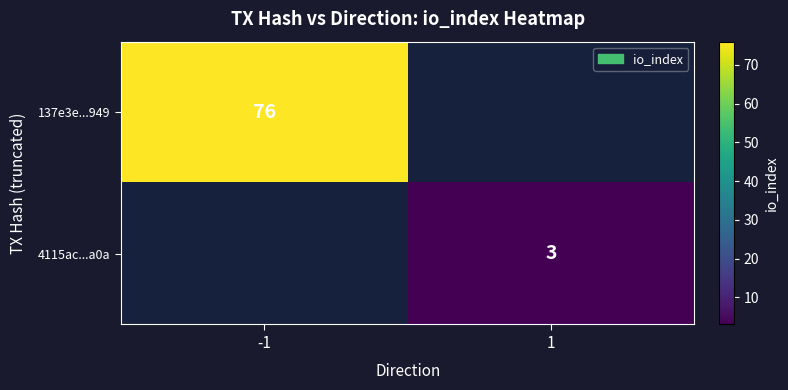

The value of 4115ac...a0a at 1 is 3. True or false?

True